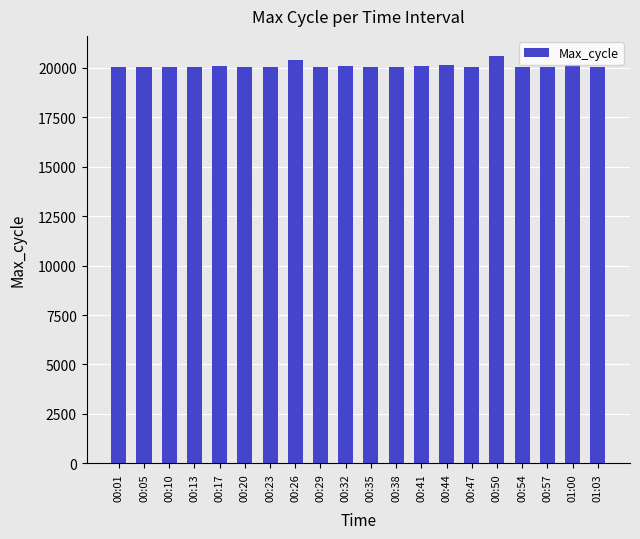

Approximately how many times larger is the value at 00:20 compared to 00:23?

1.0